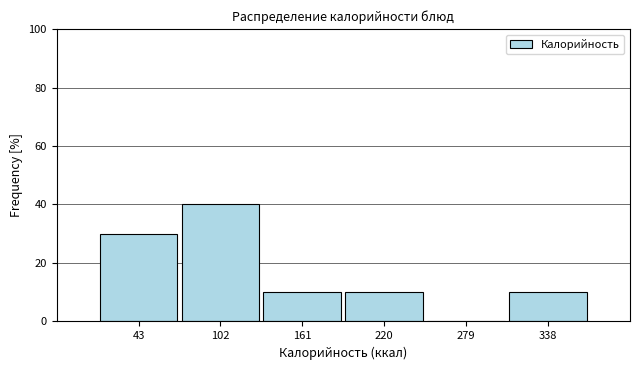

Reading left to right, list every bar in this chart as the range it spans on the x-axis followed by its height. Neither the bar edges nor the heights are printed on the chart, so give them approximately, as read against the axes.

10 to 70: 30
70 to 130: 40
130 to 190: 10
190 to 250: 10
250 to 310: 0
310 to 370: 10